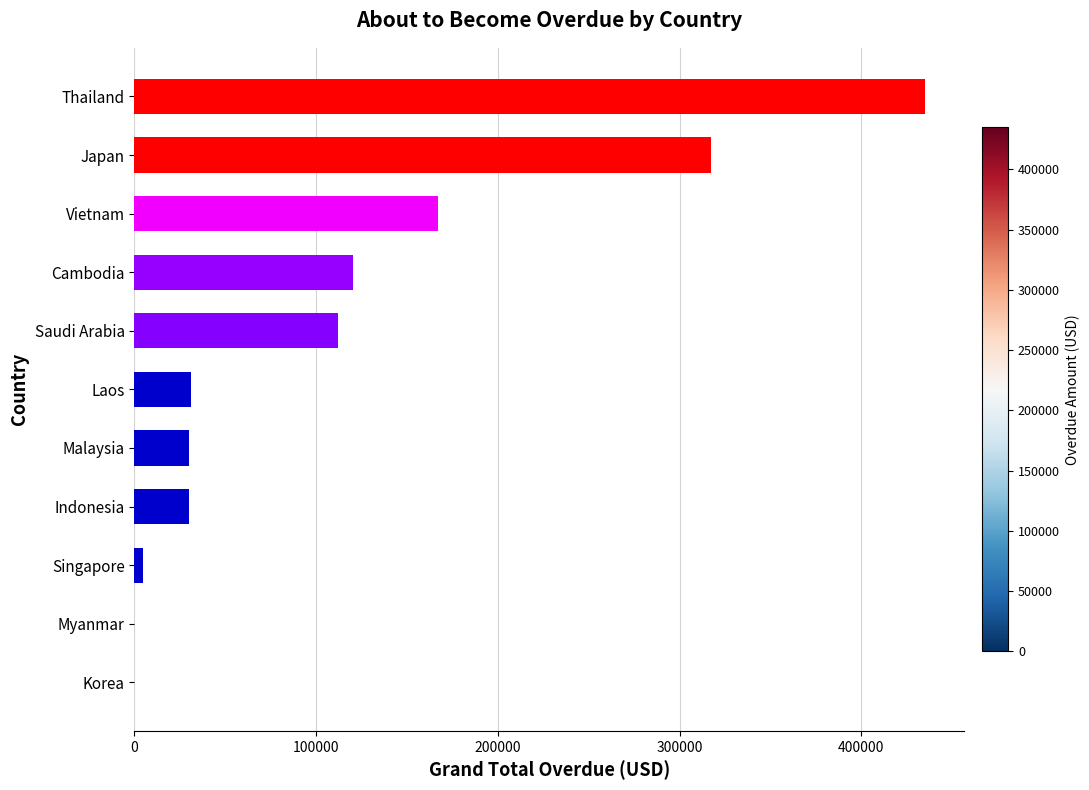

Read the value at Thailand.

434970.5